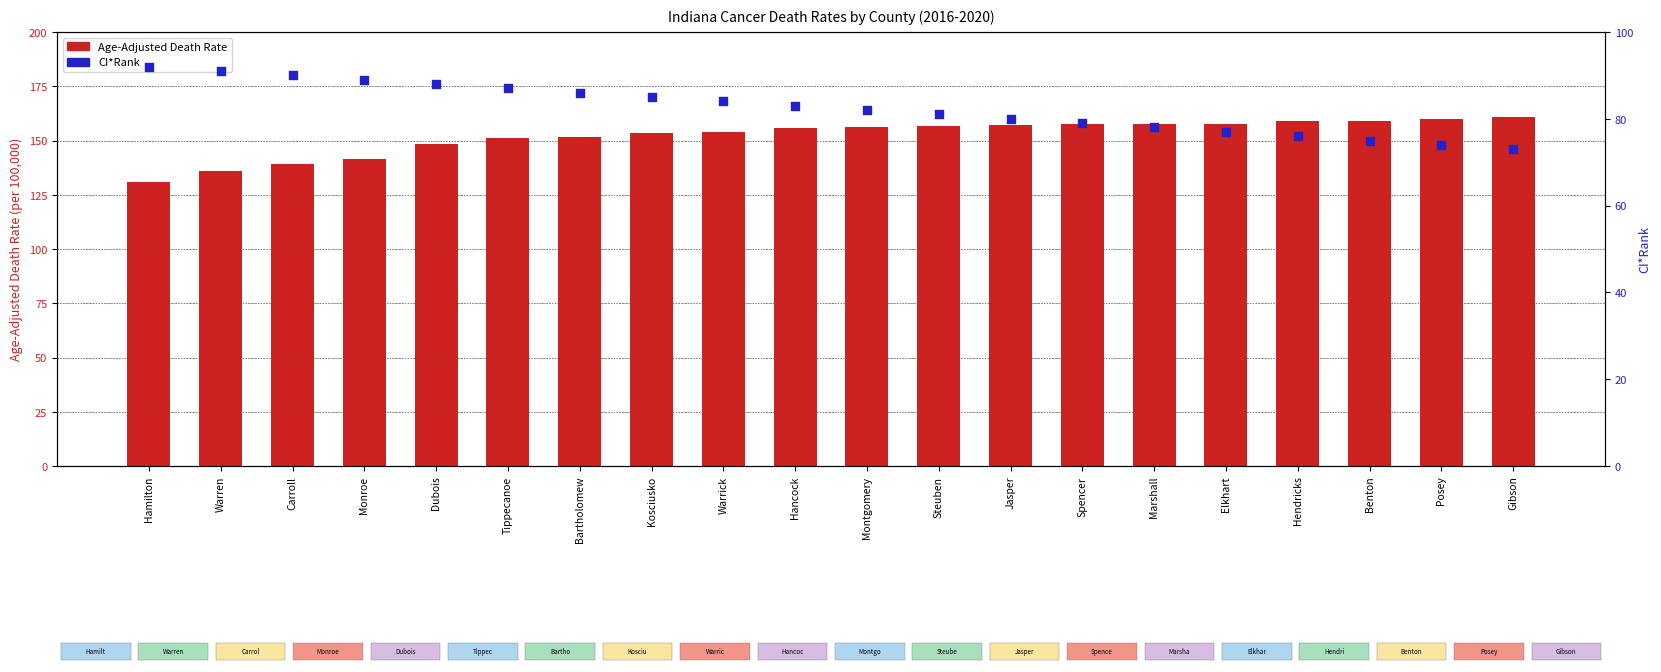

What is the total value across all series at Carroll?

229.0